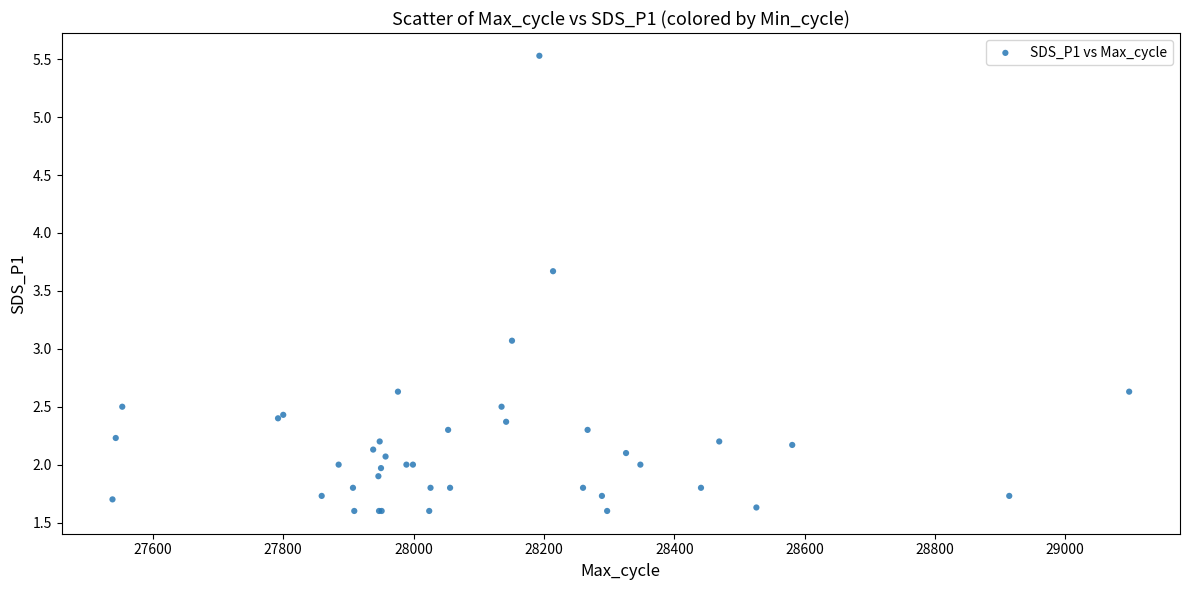

What Y value in the scatter plot is closest to 3?

3.1